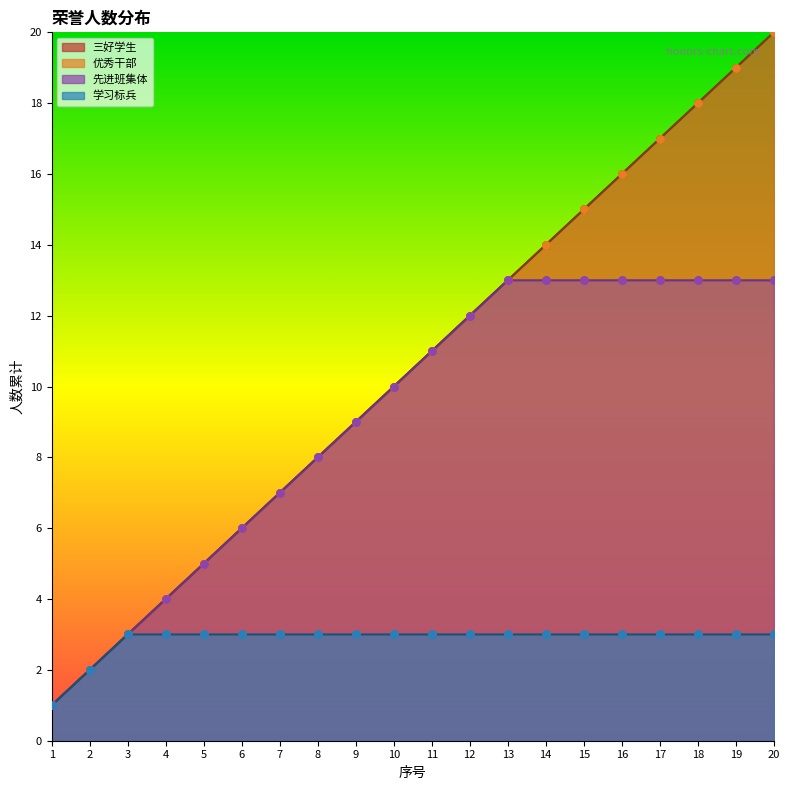

Which series has the largest Y range (max minus min)?

三好学生